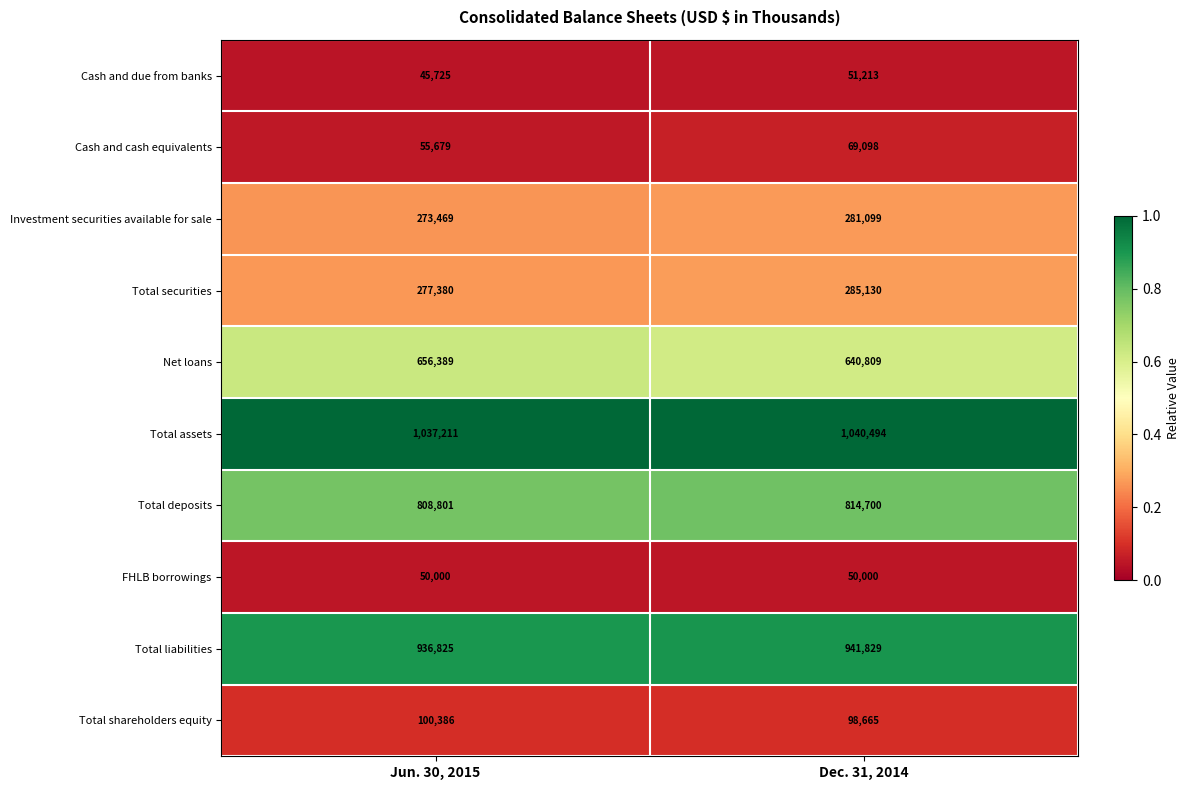

Which series has the largest total across all categories?

Total assets